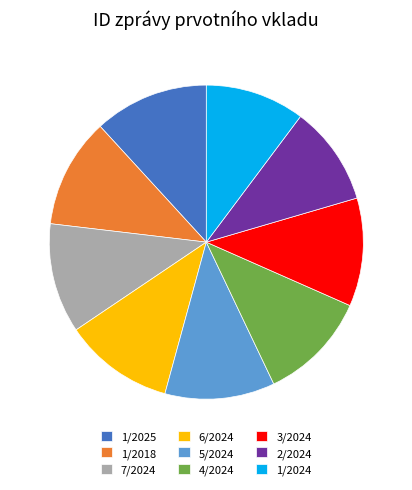

Is it true that 6/2024 is 11% of the pie?

True